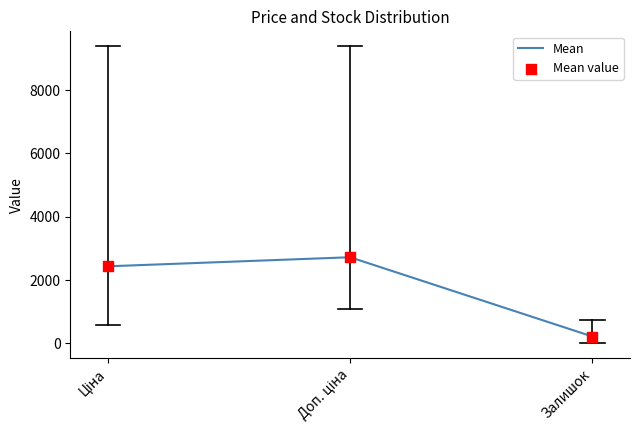

The chart shows a value of 218.9 at Залишок. True or false?

True